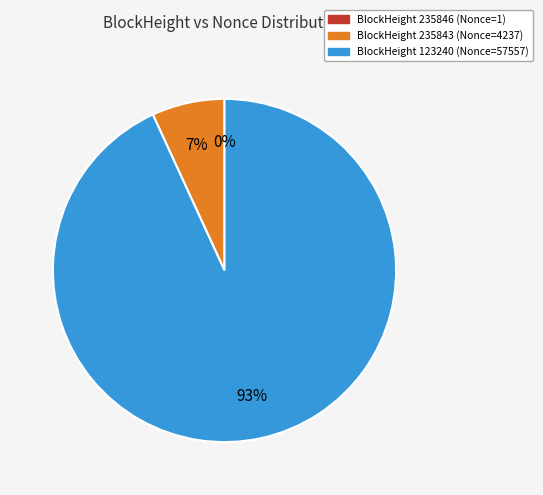

To the nearest percent, what is the difference between the largest and smallest slice percentages?

93%